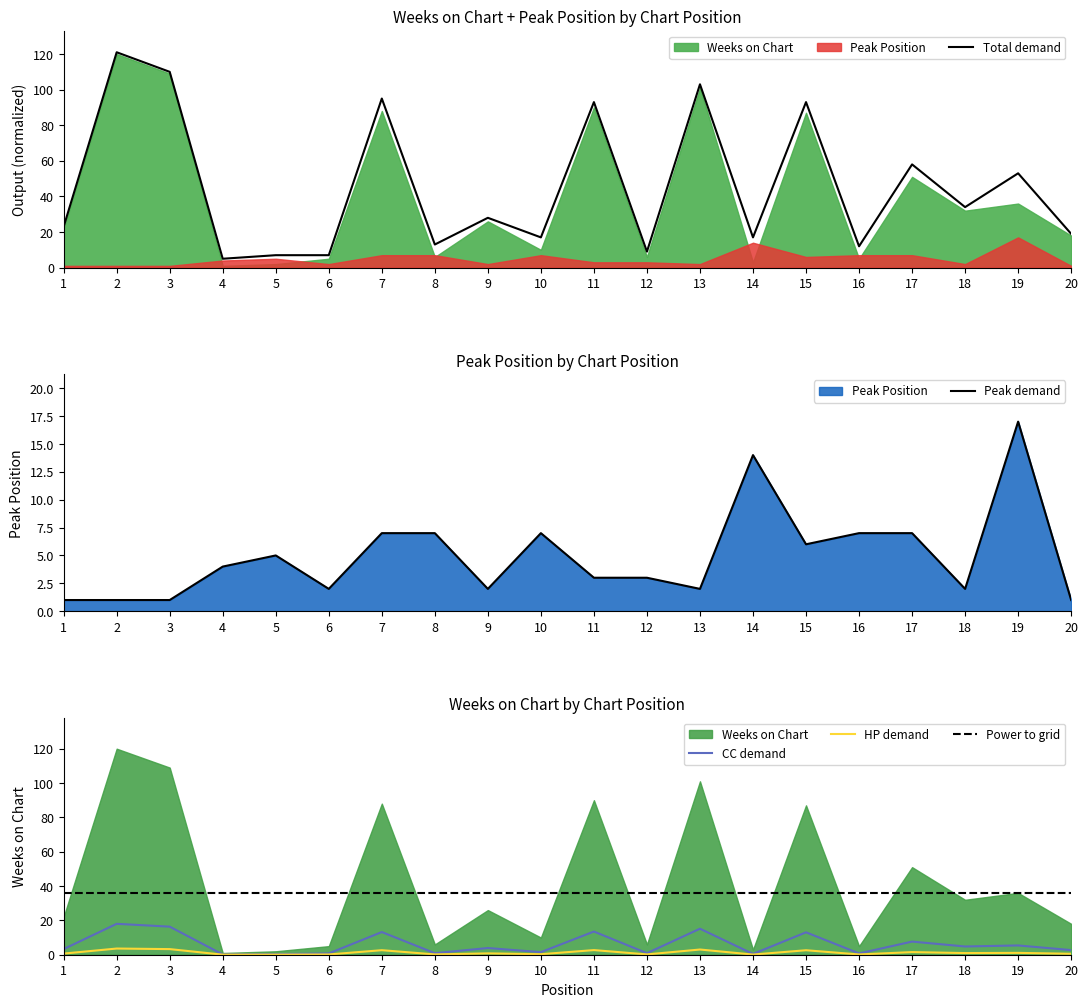

In Peak demand, how many points are lower than both neighbors (excluding endpoints)?

5